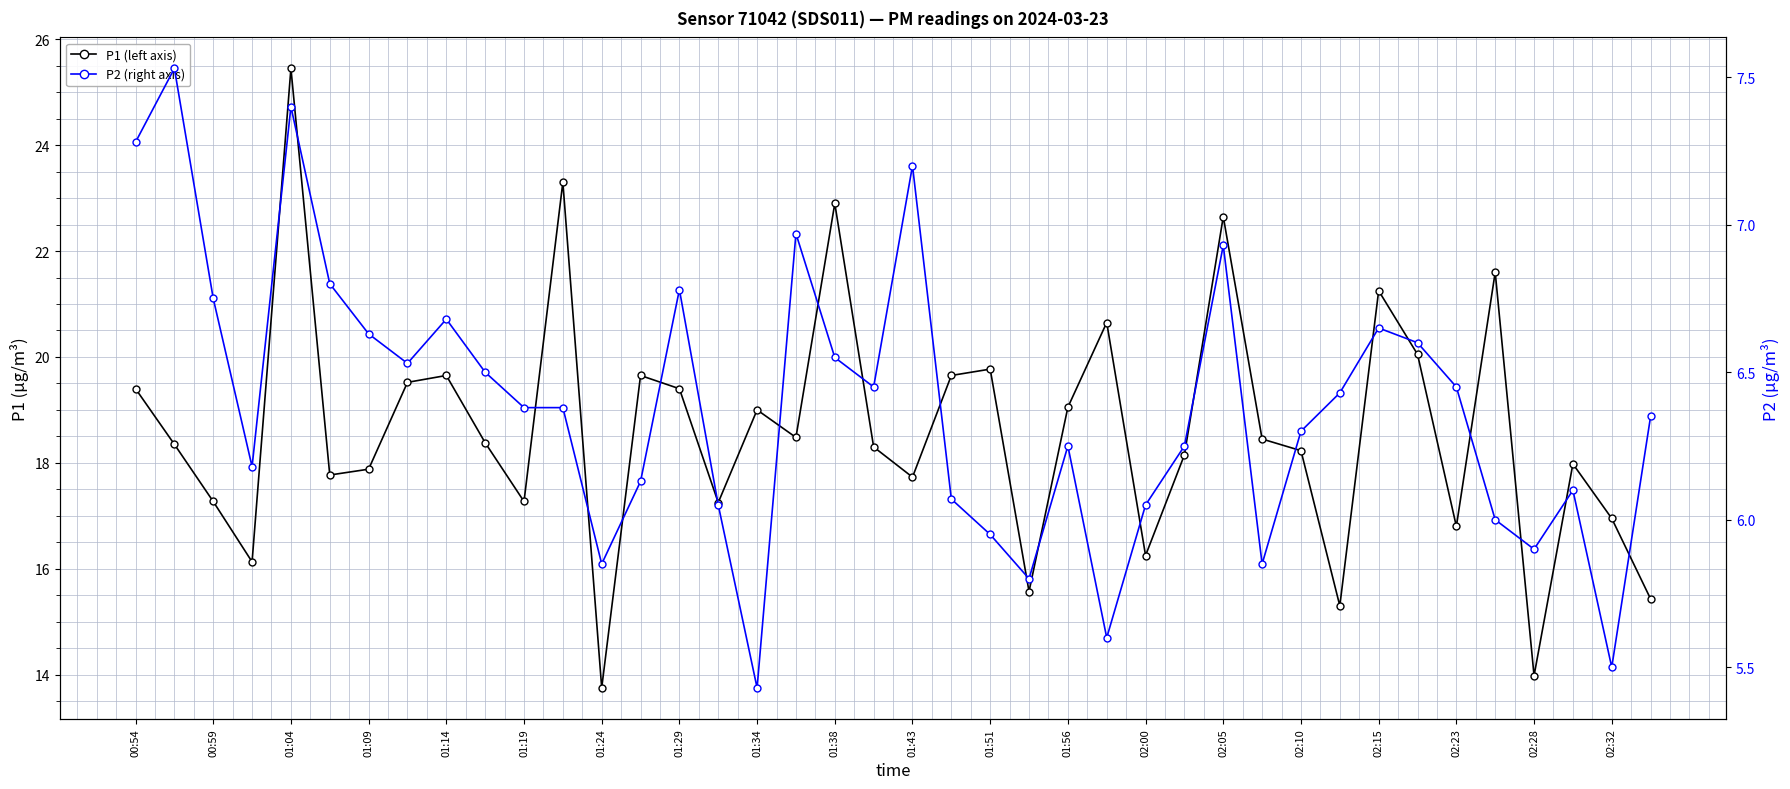

How many data points in P1 (left axis) are above 18?

24